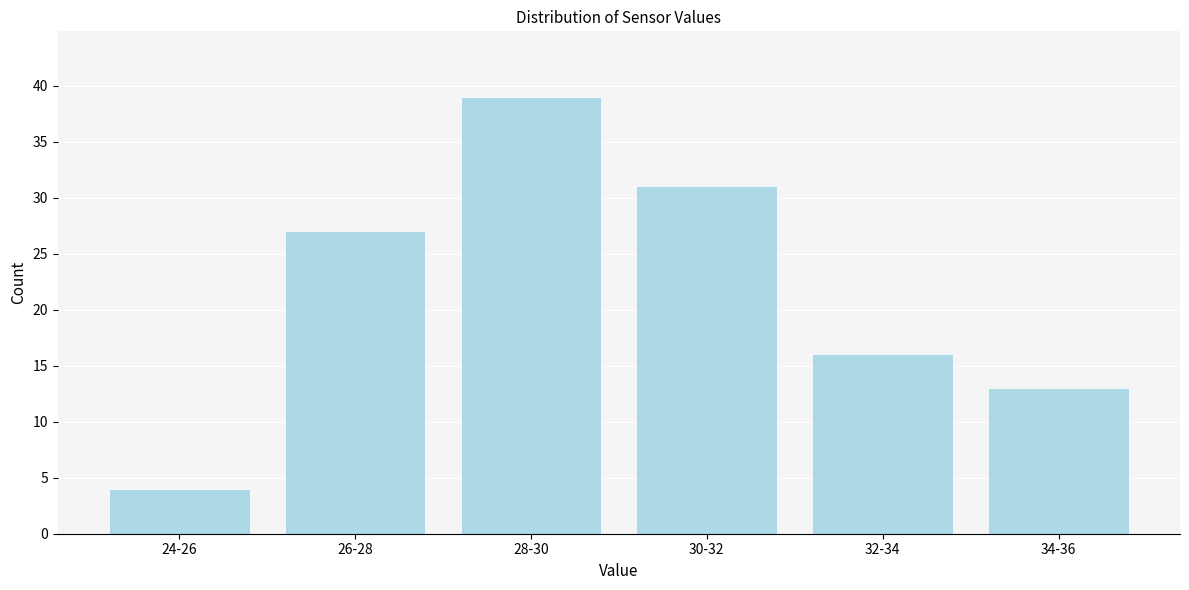

Reading right to left, what are all the values shown in this chart?

34-36=13	32-34=16	30-32=31	28-30=39	26-28=27	24-26=4